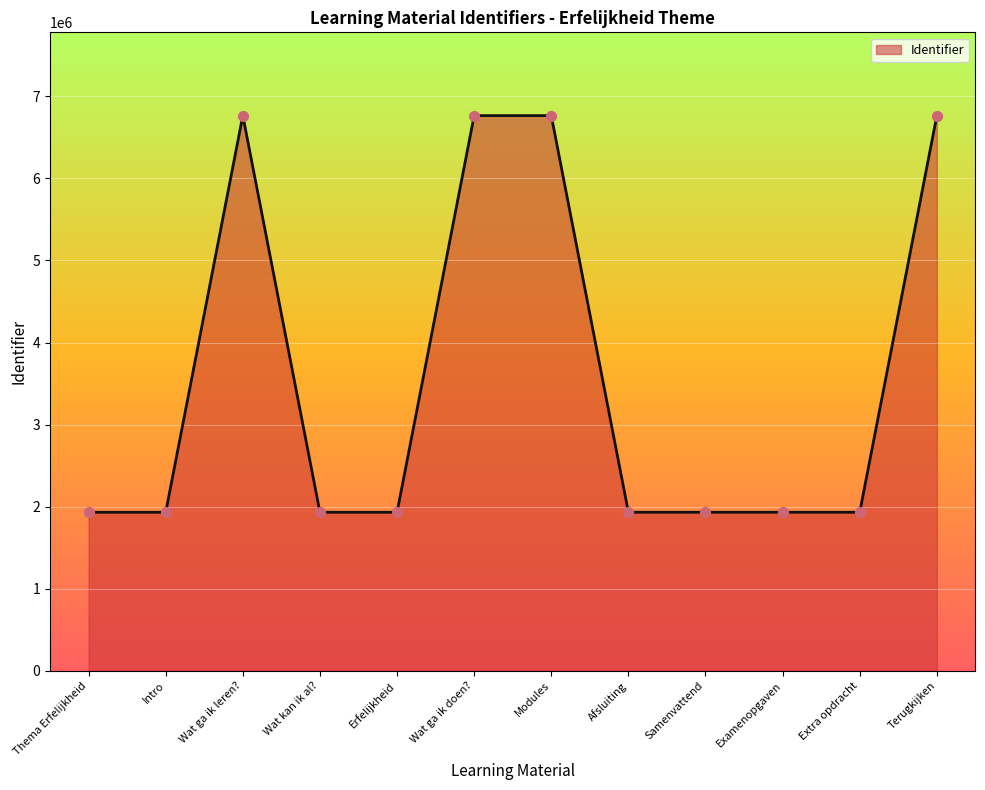

Approximately how many times larger is the value at Erfelijkheid compared to Examenopgaven?

1.0